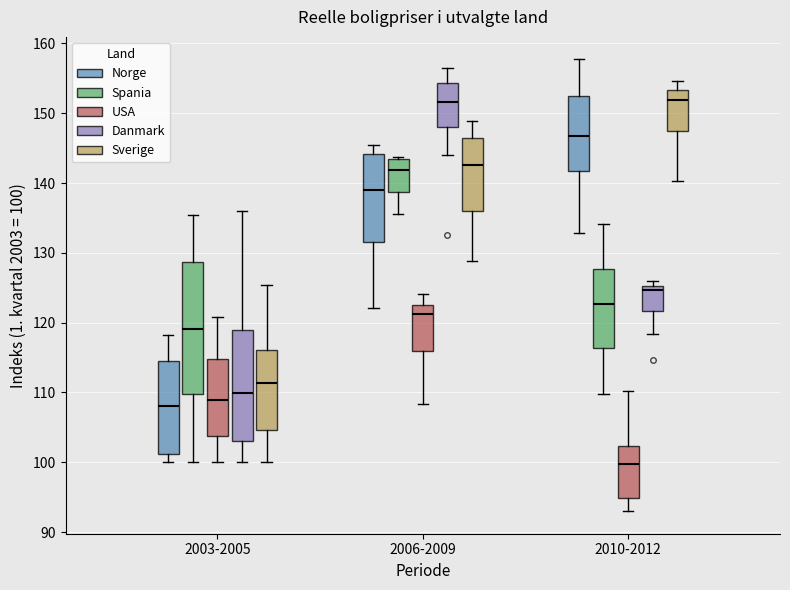

Where does the upper whisker of the box for 2010-2012 (Sverige) end on the y-axis? The values are not printed on the chart, so give them approximately, as read against the axis.

155